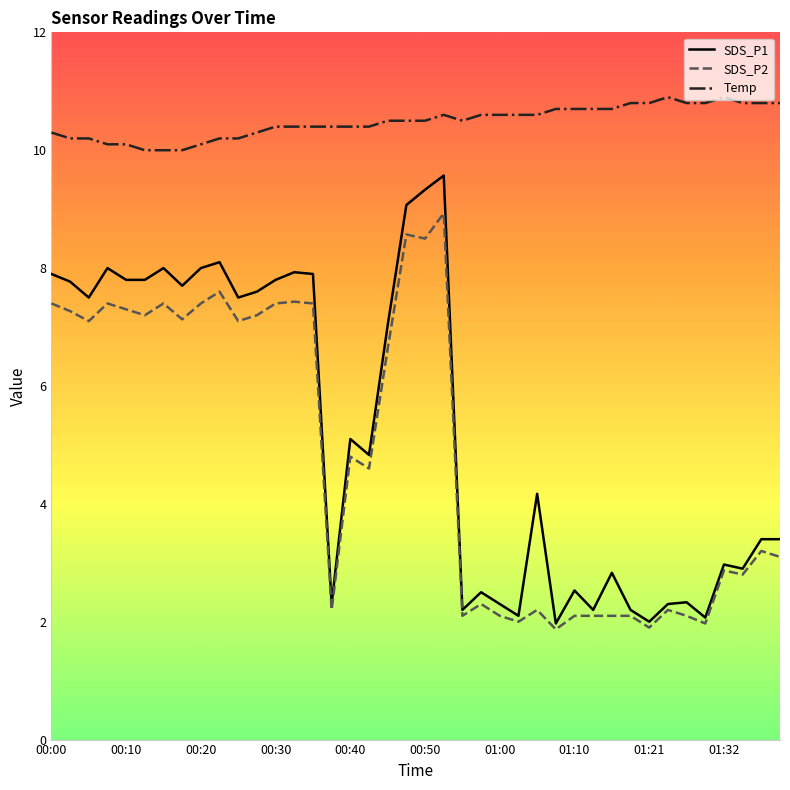

Which series has the largest total across all categories?

Temp